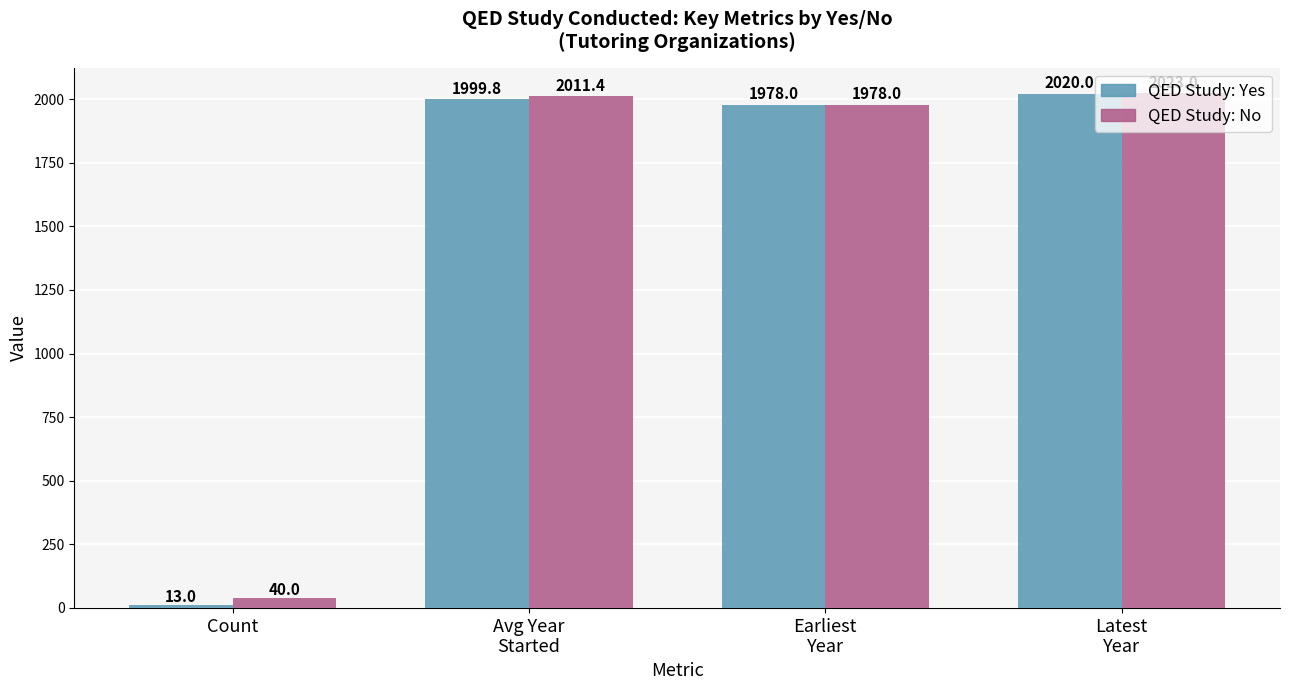

What position from the right is Count?

4